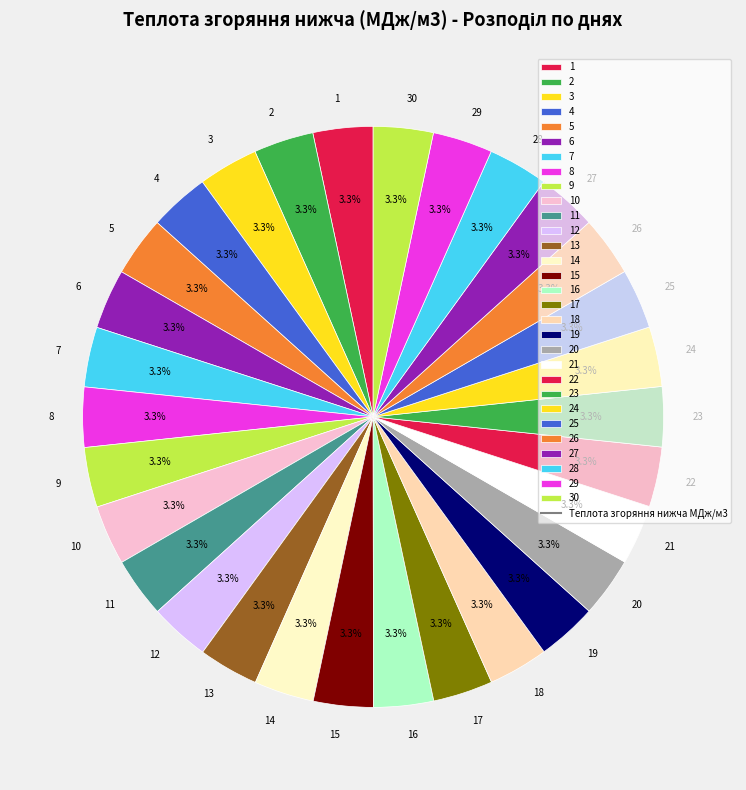

What percentage is the 1 slice, to the nearest percent?

3%